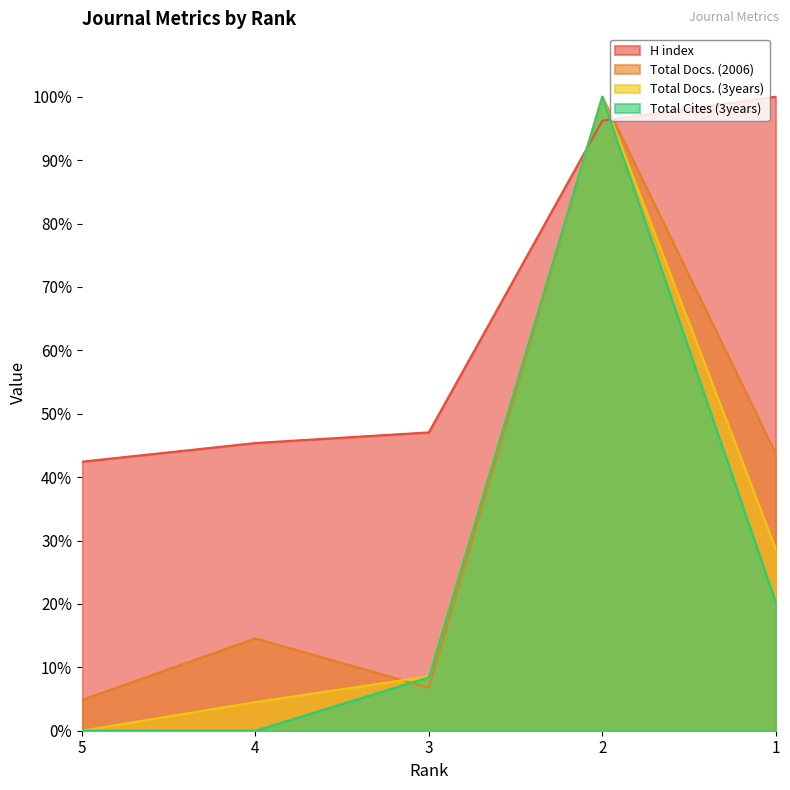

How many data points does each series have?

5